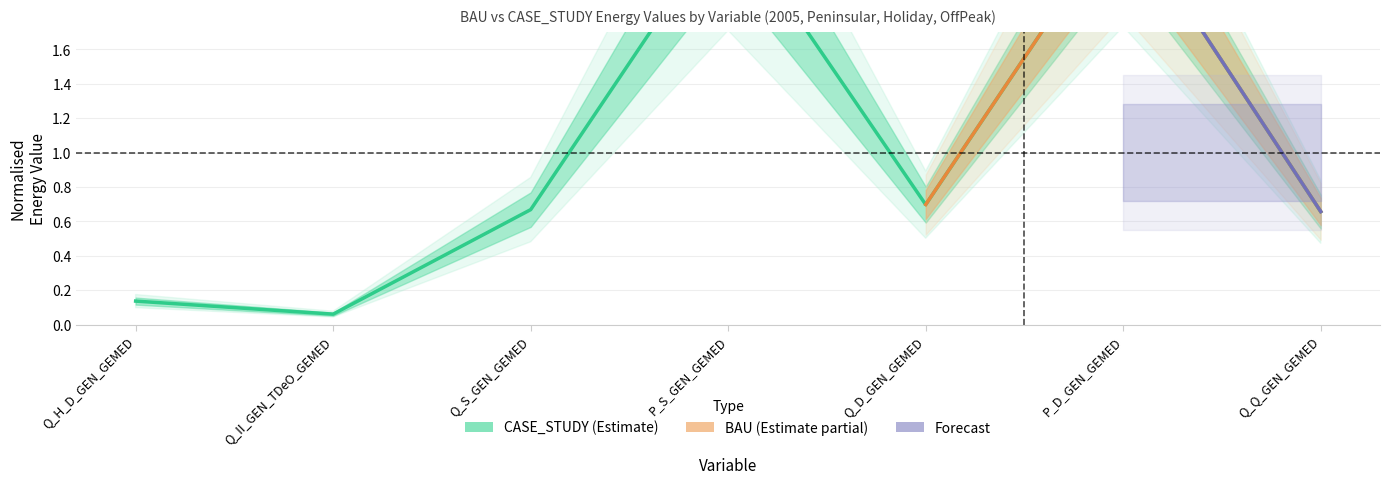

Is it true that the value at P_S_GEN_GEMED is 2.4?

True